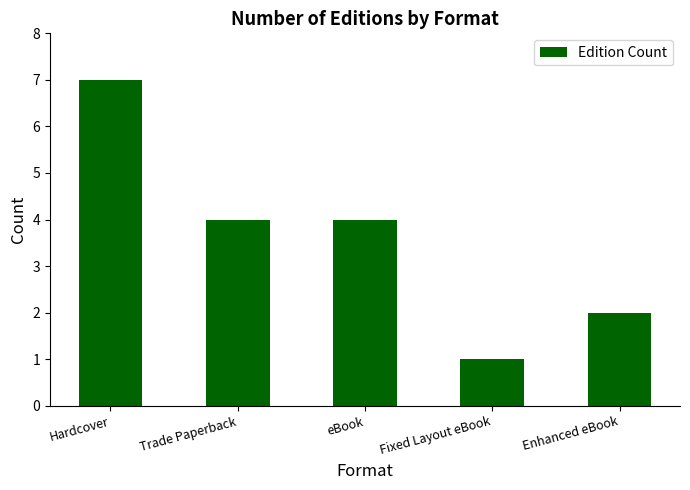

Which category has the lowest value across all series?

Fixed Layout eBook